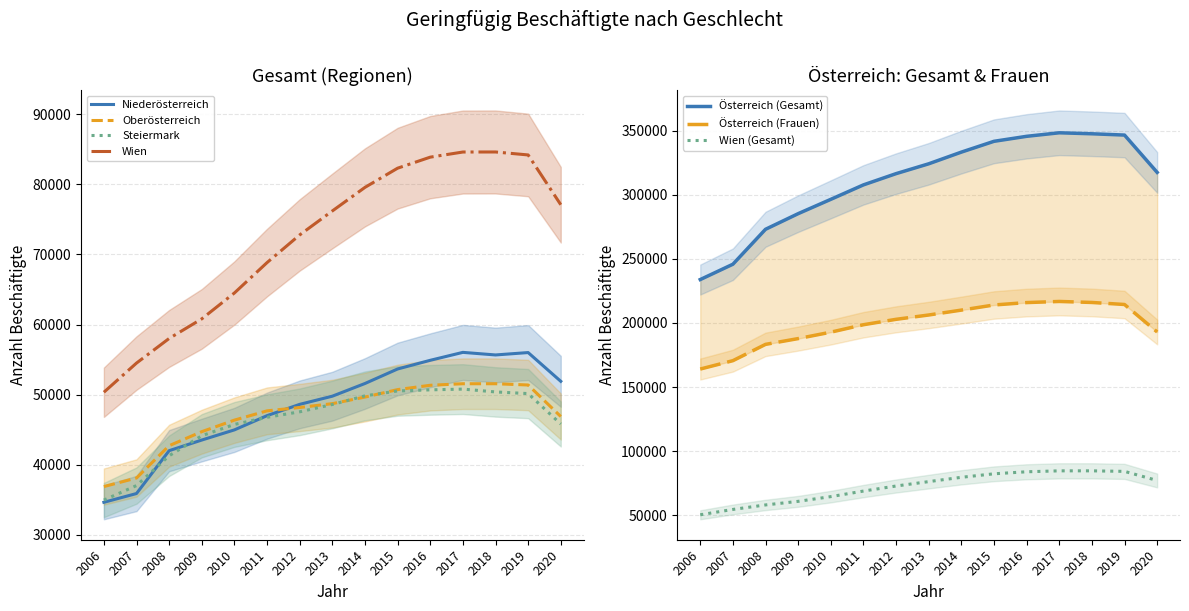

Count the number of categories in the chart.

15